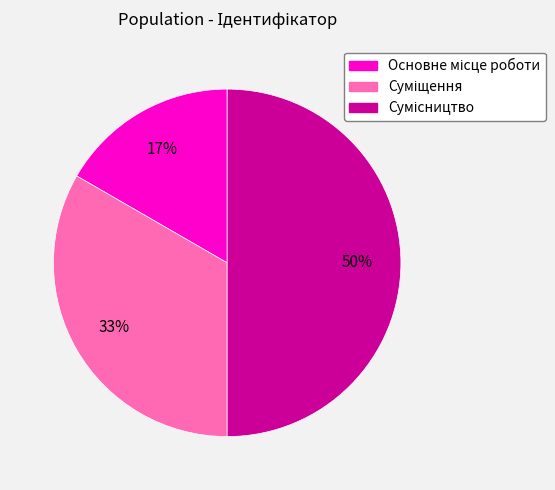

To the nearest percent, what is the average slice percentage?

33%